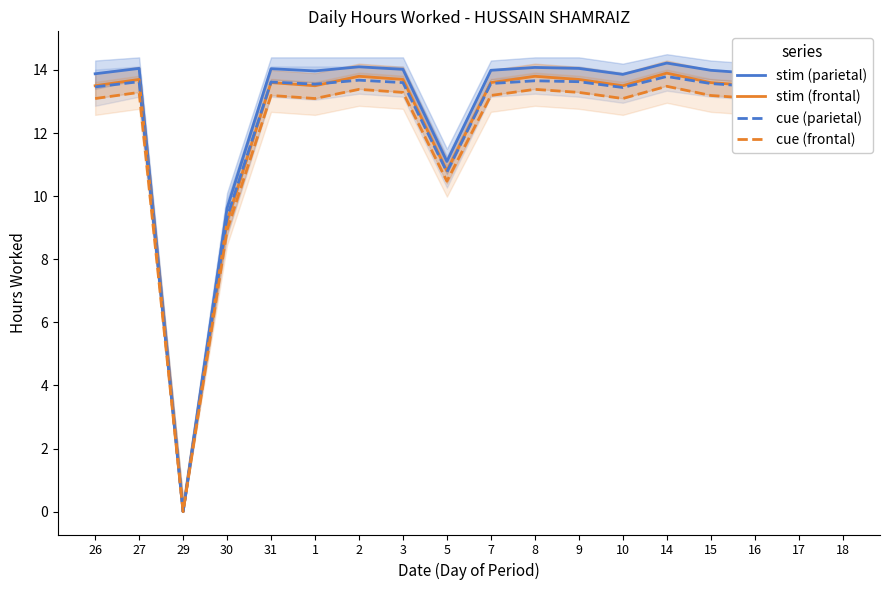

In stim (frontal), how many points are higher than both neighbors (excluding endpoints)?

5